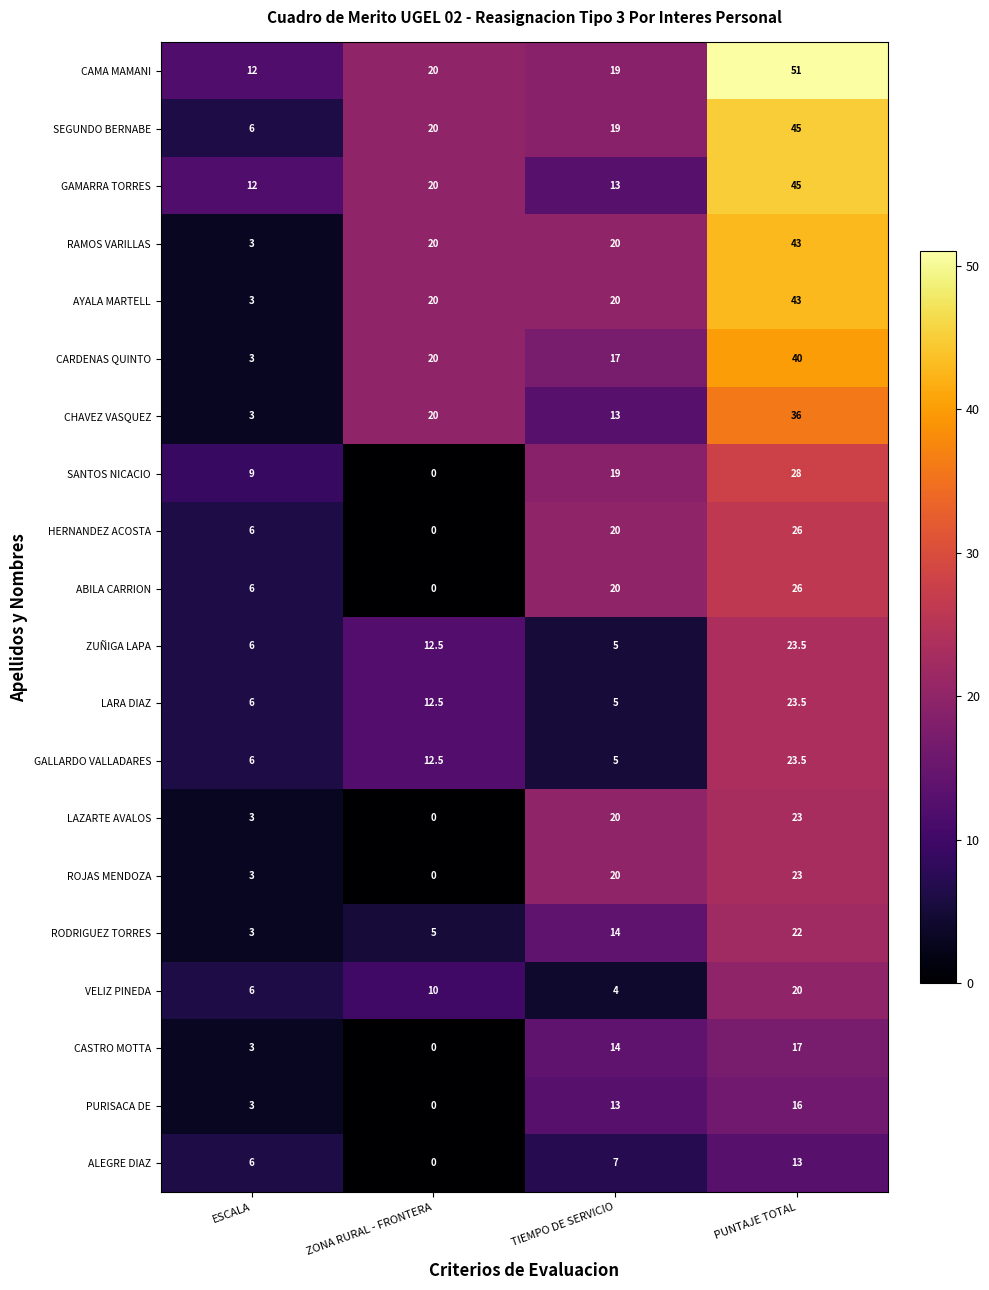

The SANTOS NICACIO series shows 27.6 at TIEMPO DE SERVICIO. True or false?

False